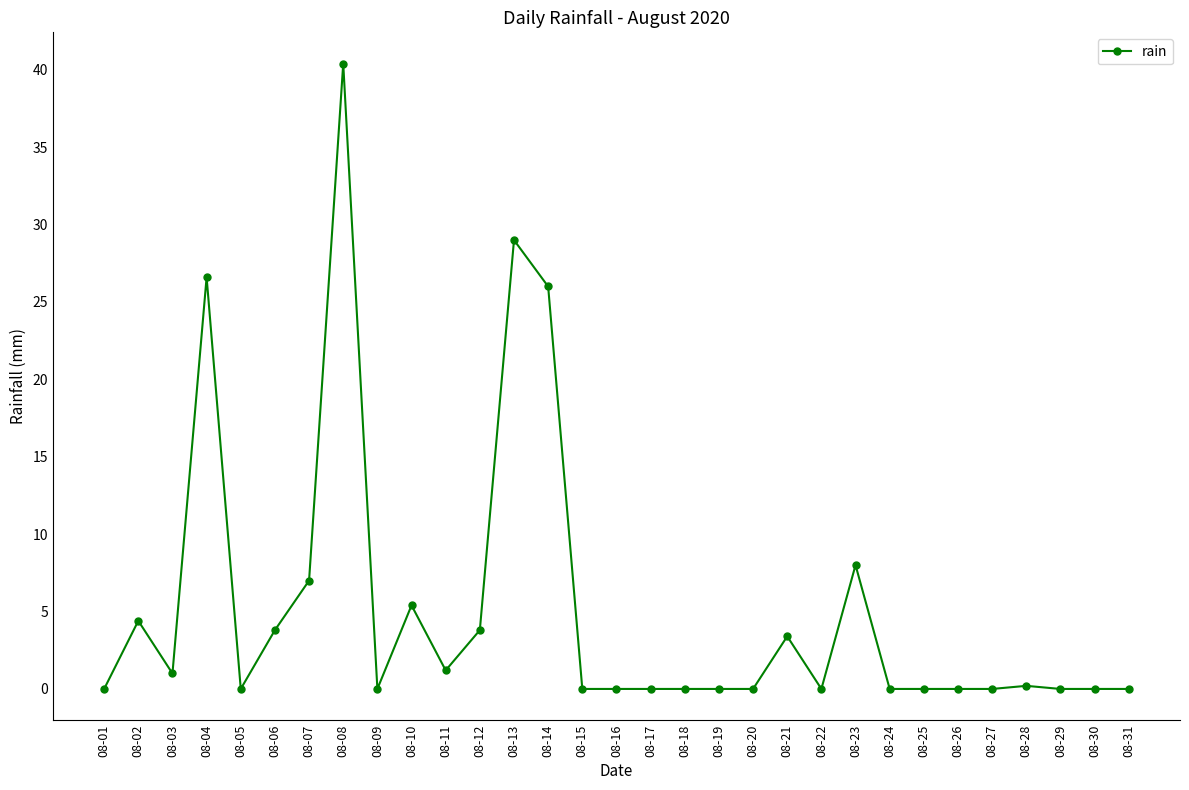

True or false: there are more than 1 points higher than both neighbors.

True